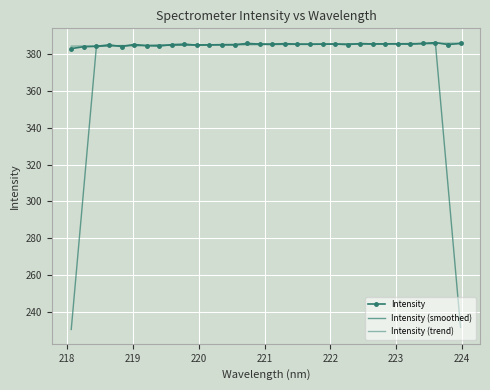

How many data points does each series have?

32